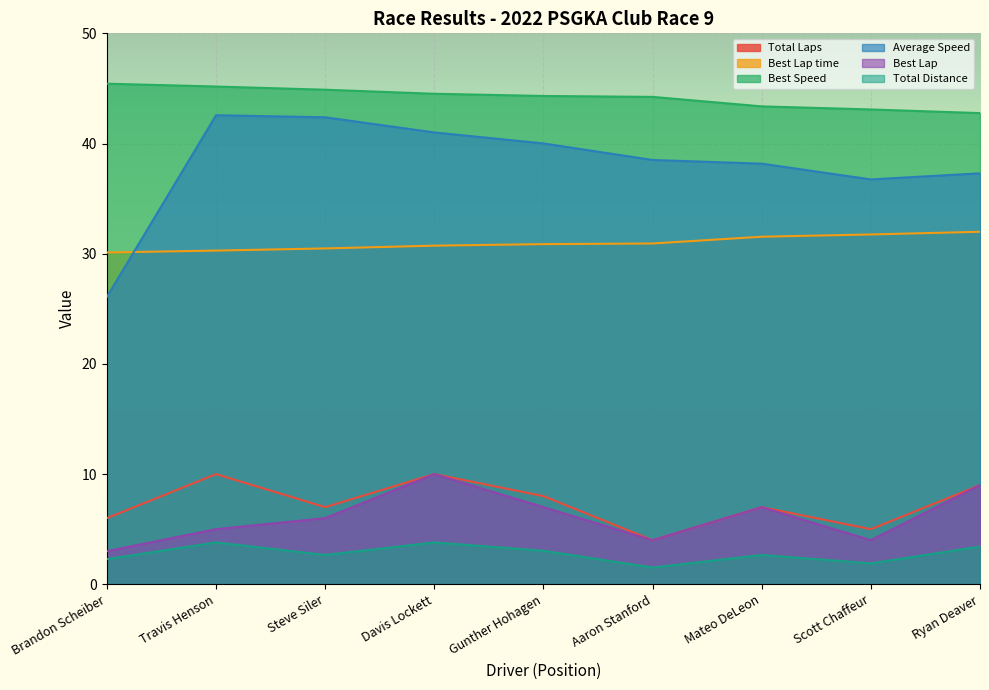

Is the value of Average Speed at Steve Siler greater than the value of Best Lap time at Gunther Hohagen?

Yes